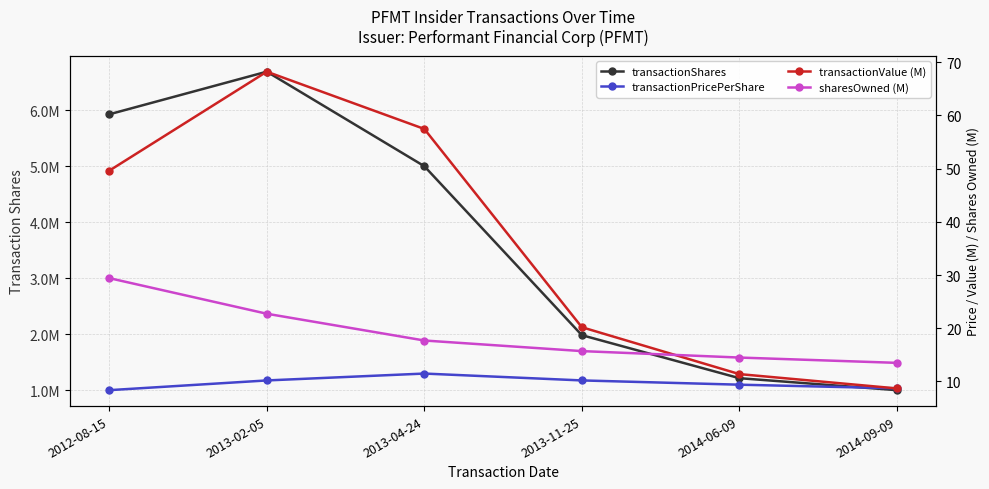

Is it true that transactionShares equals 9026132.2 at 2012-08-15?

False